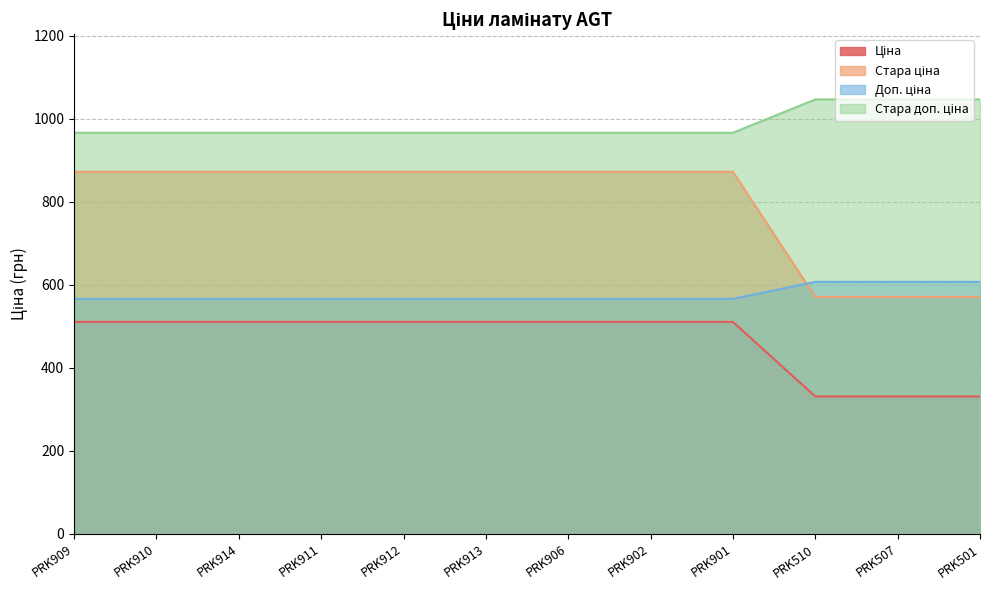

What is the average value of the Ціна series?

465.6